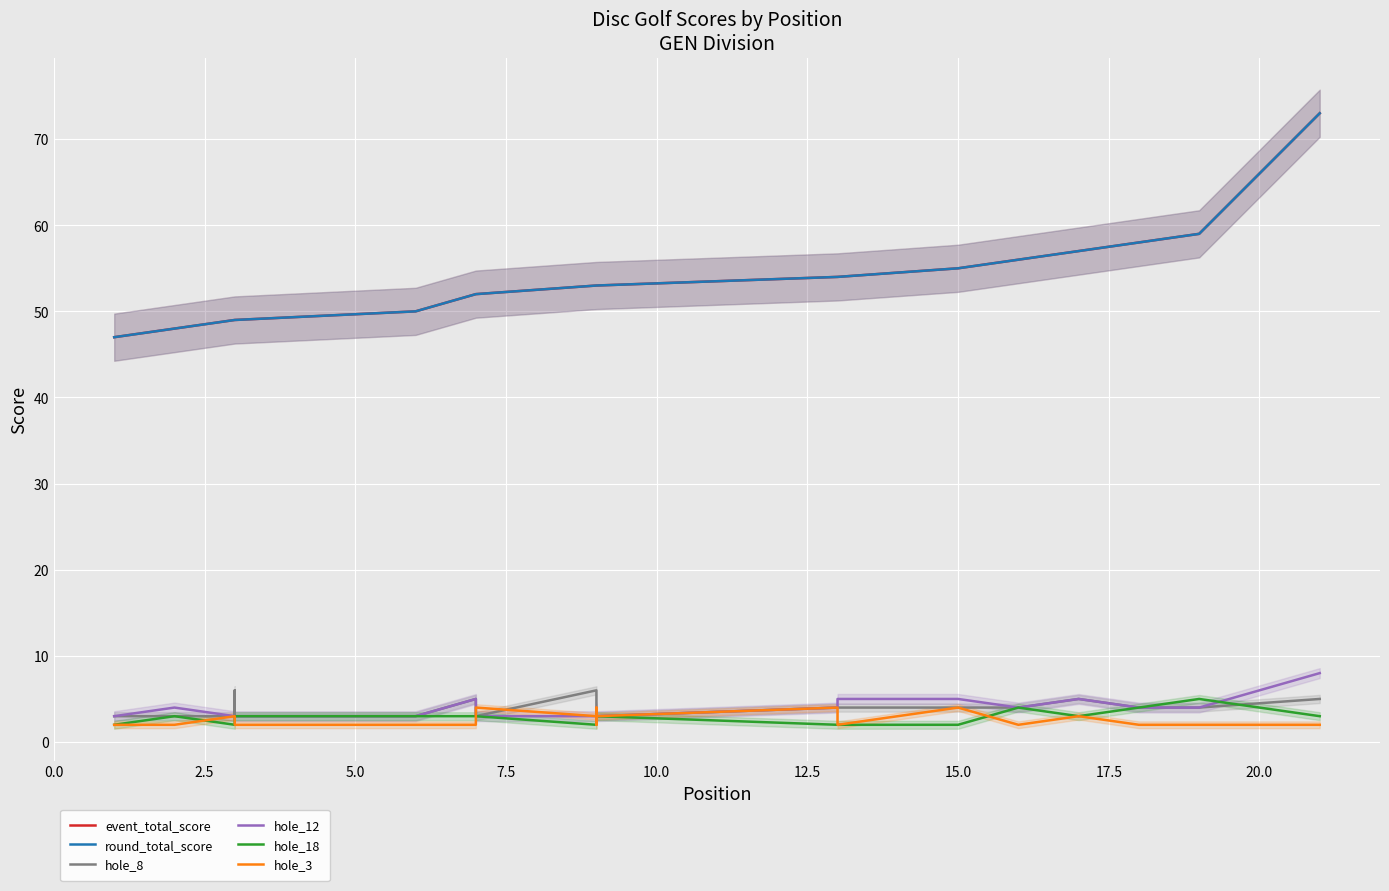

Reading left to right, extract all data points from this chart.

event_total_score: 47	48	49	49	49	50	52	52	53	53	53	53	54	54	55	56	57	58	59	59	73
round_total_score: 47	48	49	49	49	50	52	52	53	53	53	53	54	54	55	56	57	58	59	59	73
hole_8: 3	3	3	6	3	3	5	3	6	4	3	3	4	4	4	4	5	4	4	4	5
hole_12: 3	4	3	3	3	3	5	3	3	4	4	3	4	5	5	4	5	4	4	4	8
hole_18: 2	3	2	2	3	3	3	3	2	2	3	3	2	2	2	4	3	4	5	5	3
hole_3: 2	2	3	2	2	2	2	4	3	2	4	3	4	2	4	2	3	2	2	2	2